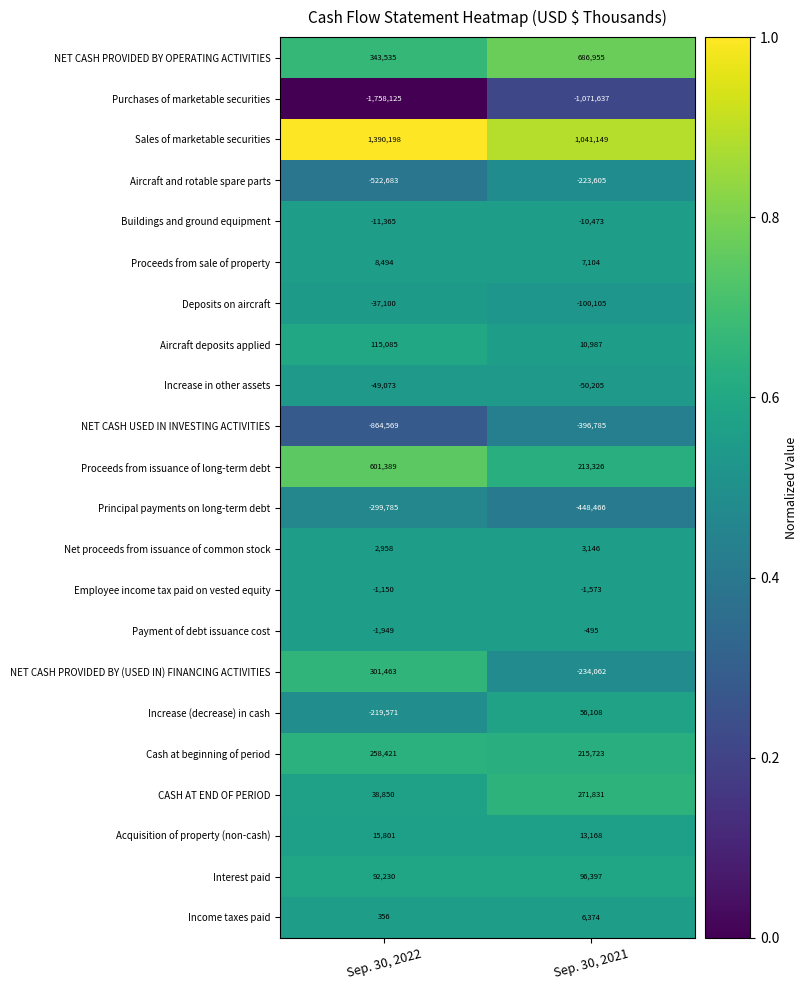

Rank the series at Sep. 30, 2021 from lowest to highest value.

Purchases of marketable securities, Principal payments on long-term debt, NET CASH USED IN INVESTING ACTIVITIES, NET CASH PROVIDED BY (USED IN) FINANCING ACTIVITIES, Aircraft and rotable spare parts, Deposits on aircraft, Increase in other assets, Buildings and ground equipment, Employee income tax paid on vested equity, Payment of debt issuance cost, Net proceeds from issuance of common stock, Income taxes paid, Proceeds from sale of property, Aircraft deposits applied, Acquisition of property (non-cash), Increase (decrease) in cash, Interest paid, Proceeds from issuance of long-term debt, Cash at beginning of period, CASH AT END OF PERIOD, NET CASH PROVIDED BY OPERATING ACTIVITIES, Sales of marketable securities